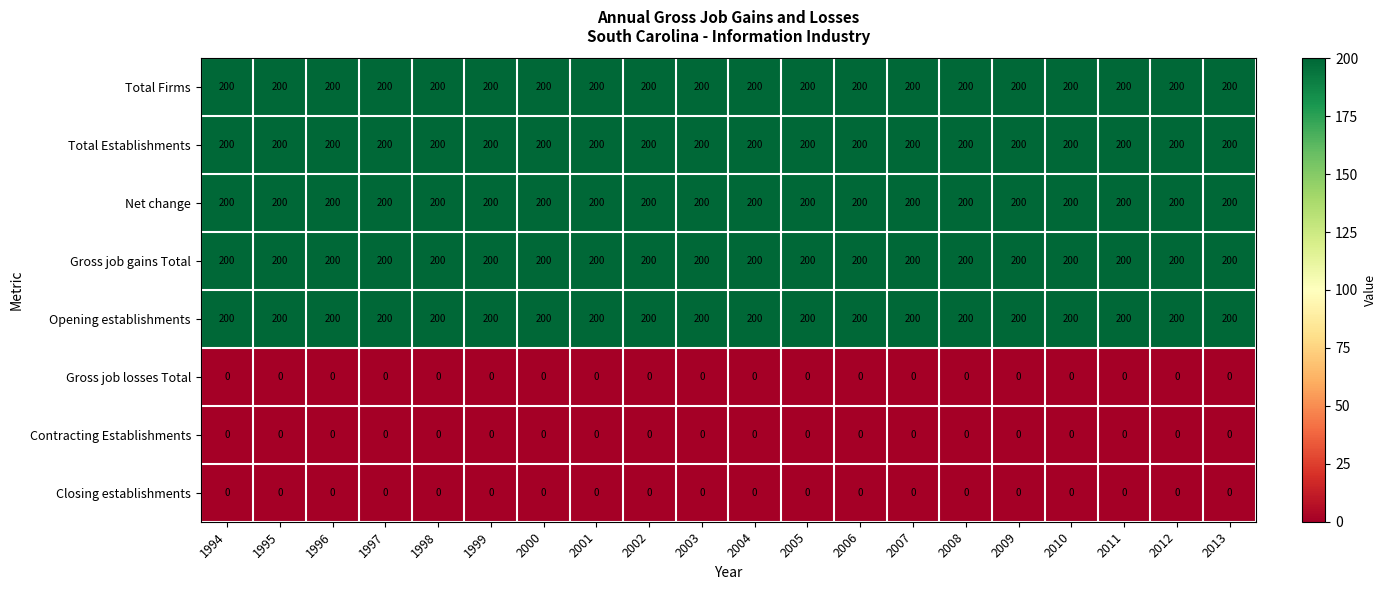

What is the difference between the highest and lowest values at 1998?

200